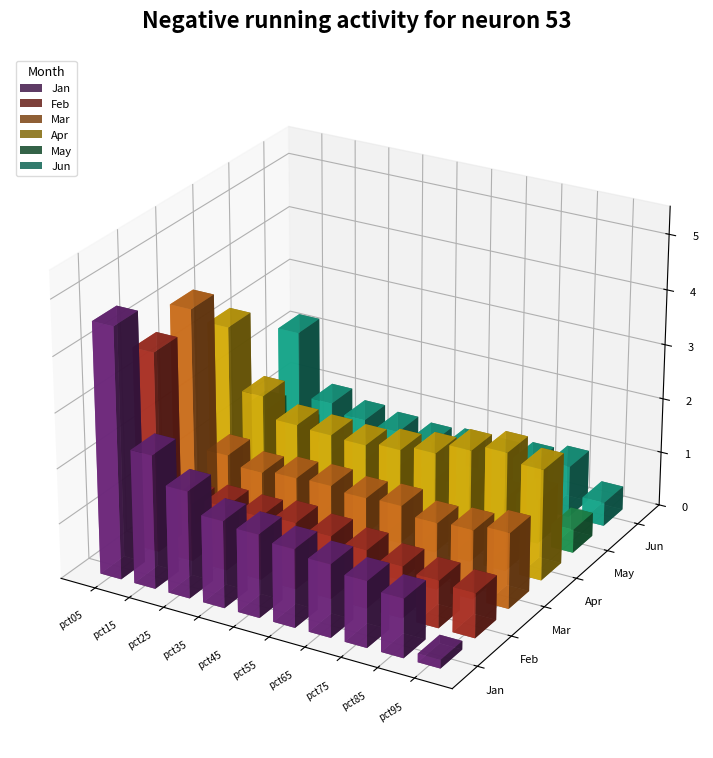

What is the minimum value shown in the chart?

0.2